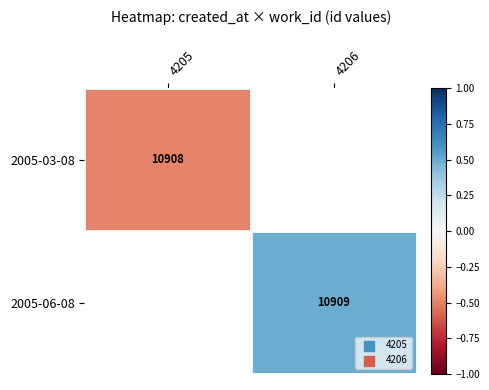

At how many categories does at least one series exceed 0?

1